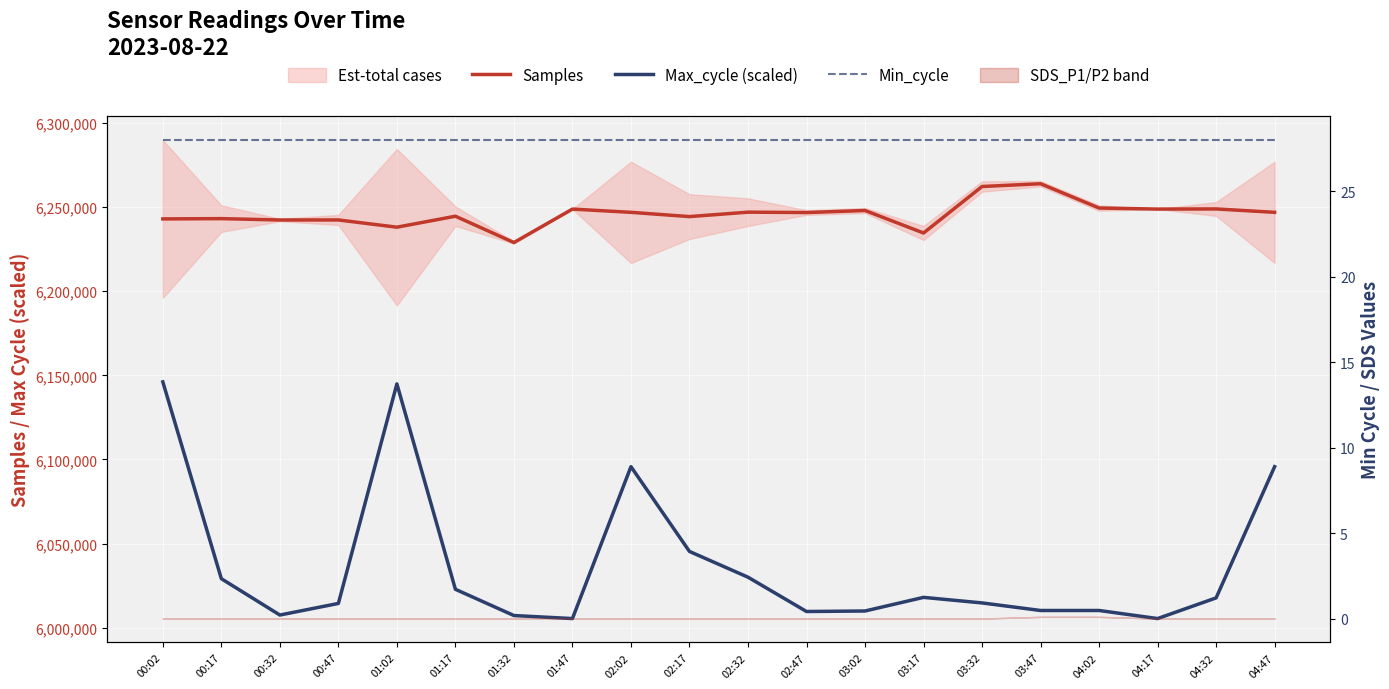

True or false: Max_cycle (scaled) has more than 0 points higher than both neighbors.

True